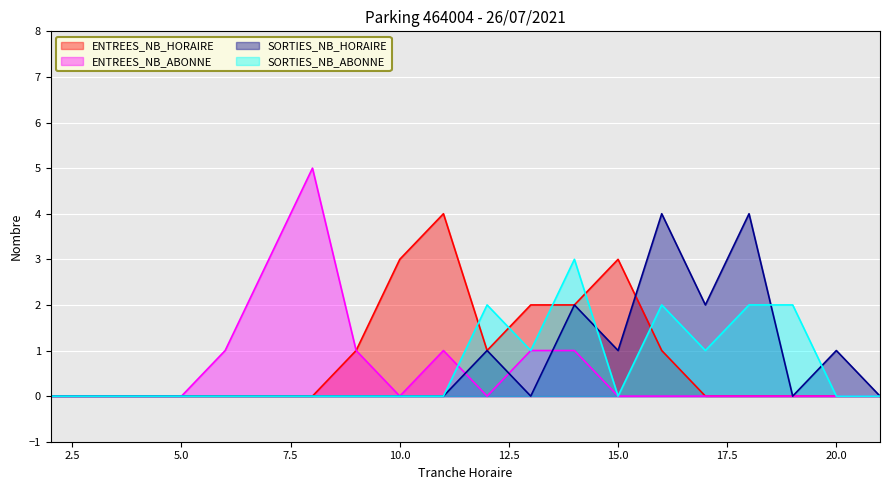

How many lines are shown in the chart?

4